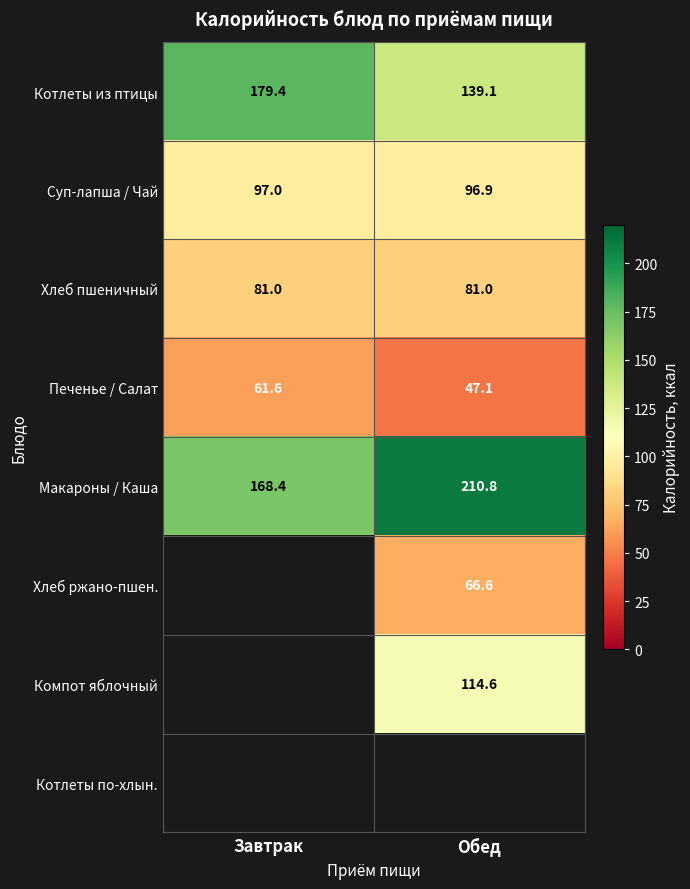

True or false: Суп-лапша / Чай has a value of 64.4 at Завтрак.

False